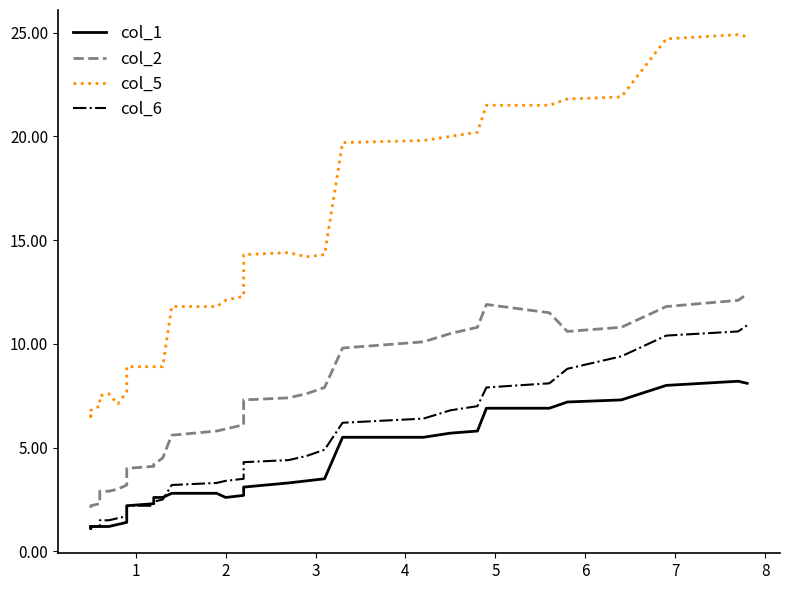

True or false: col_1 has a value of 4.7 at 30.

False